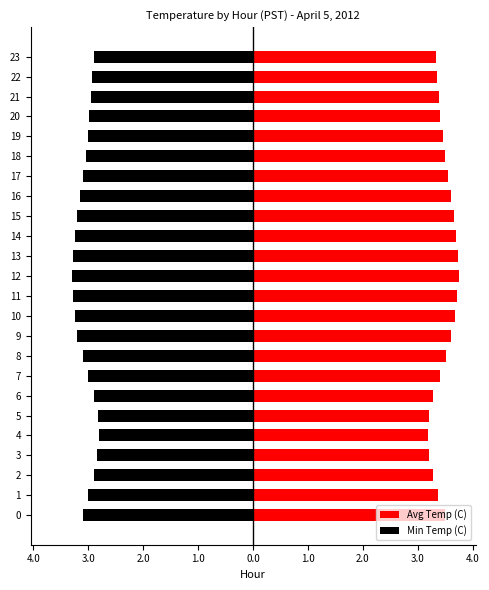

What is the maximum value for Avg Temp (C)?

3.8